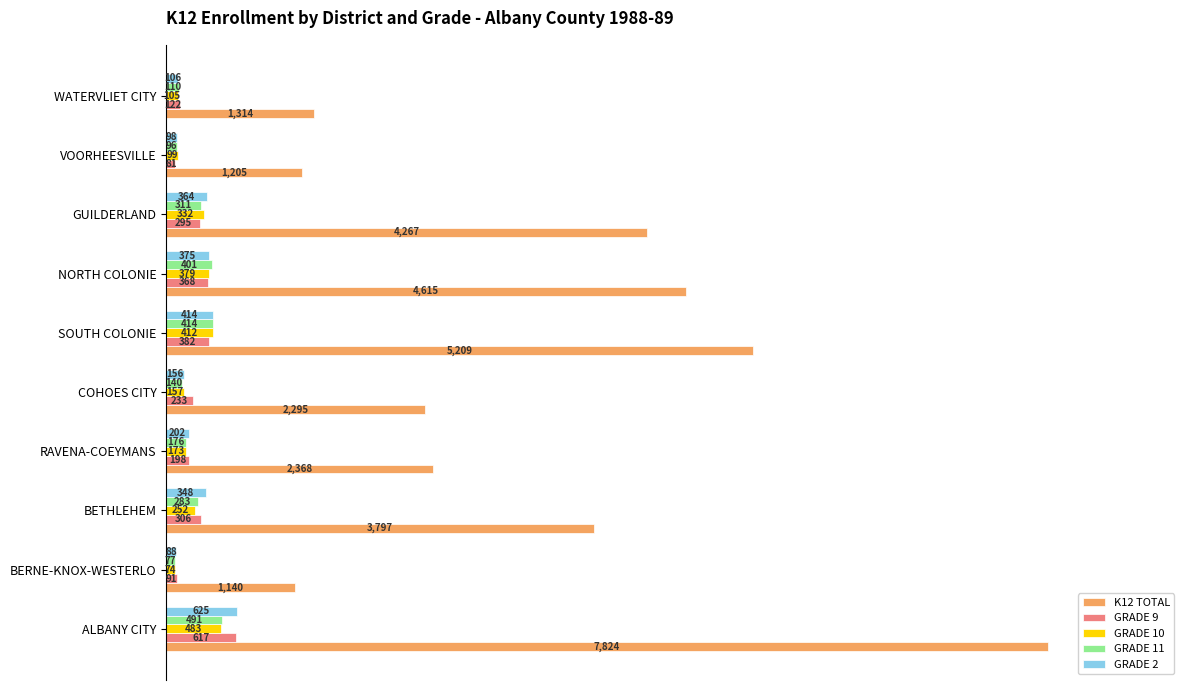

Reading left to right, extract all data points from this chart.

K12 TOTAL: 1.0	0.1	0.5	0.3	0.3	0.7	0.6	0.5	0.2	0.2
GRADE 9: 0.1	0.0	0.0	0.0	0.0	0.0	0.0	0.0	0.0	0.0
GRADE 10: 0.1	0.0	0.0	0.0	0.0	0.1	0.0	0.0	0.0	0.0
GRADE 11: 0.1	0.0	0.0	0.0	0.0	0.1	0.1	0.0	0.0	0.0
GRADE 2: 0.1	0.0	0.0	0.0	0.0	0.1	0.0	0.0	0.0	0.0